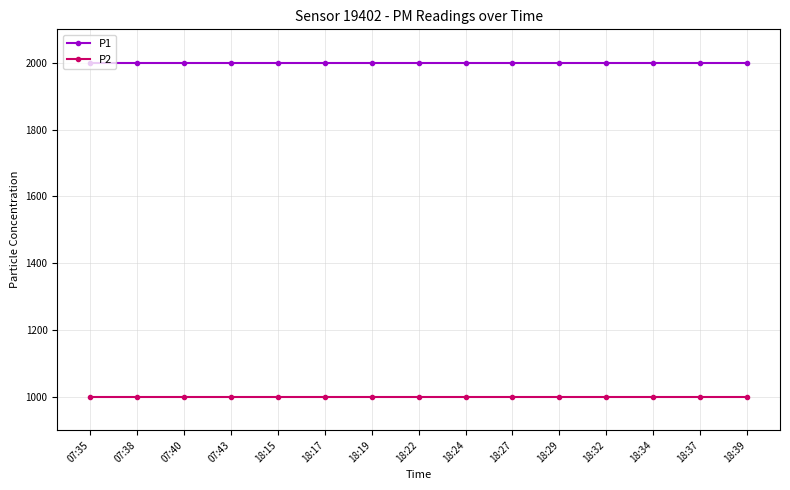

How many series are shown in this chart?

2